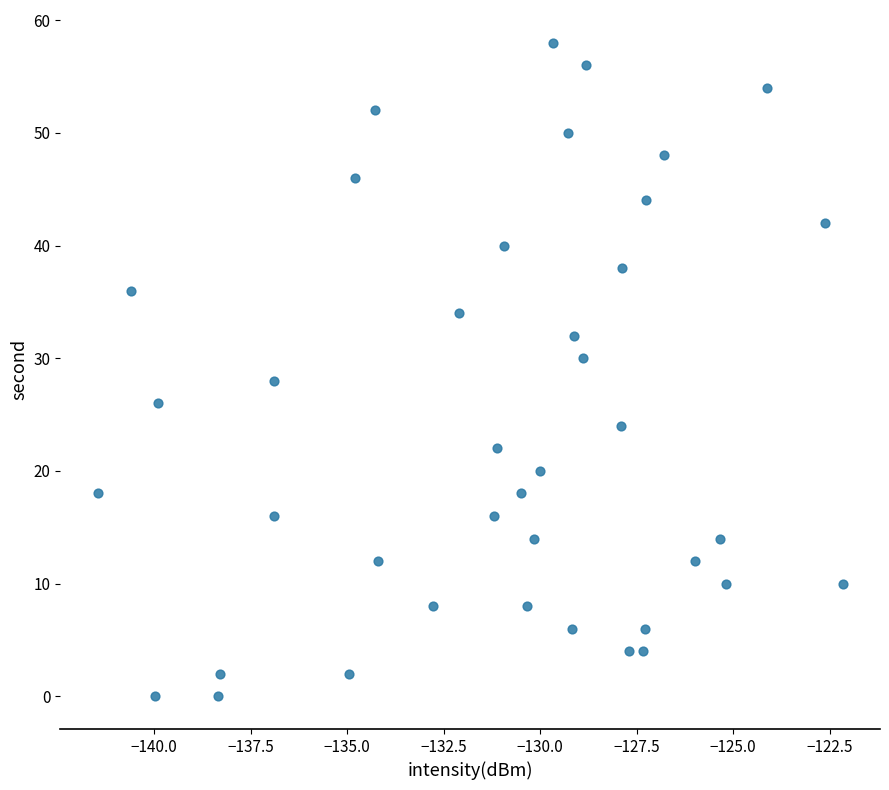

What is the range of Y values (max minus min)?

58